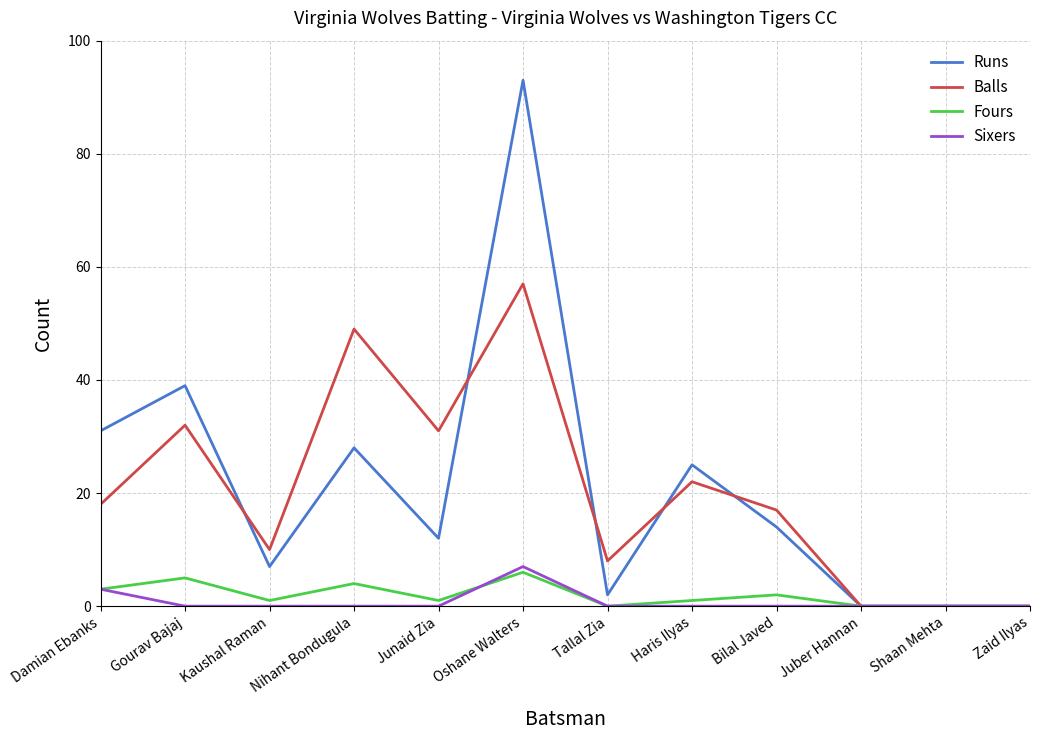

True or false: Runs has more than 1 points higher than both neighbors.

True